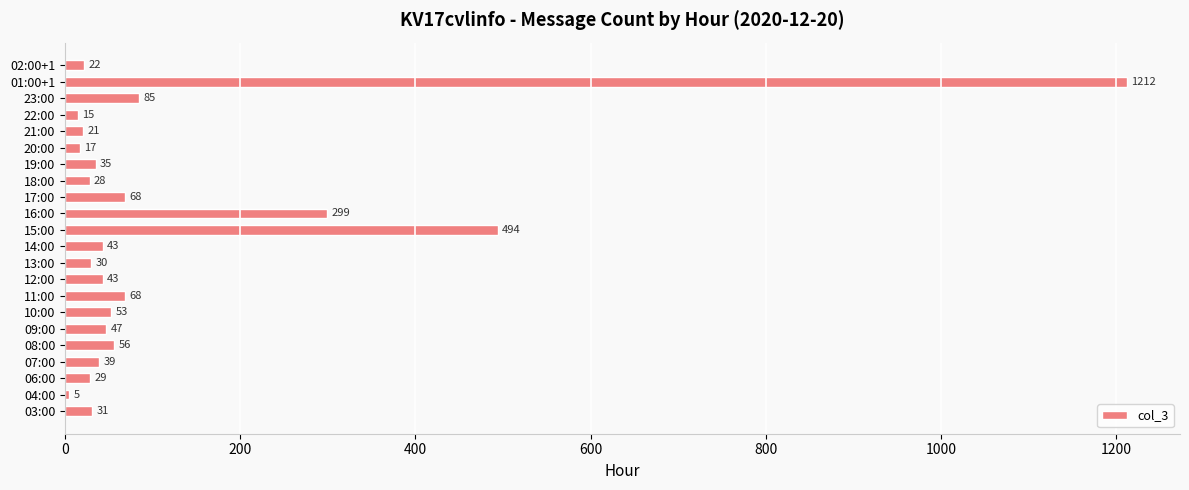

Reading top to bottom, transcribe all the data shown in this chart.

22	1212	85	15	21	17	35	28	68	299	494	43	30	43	68	53	47	56	39	29	5	31